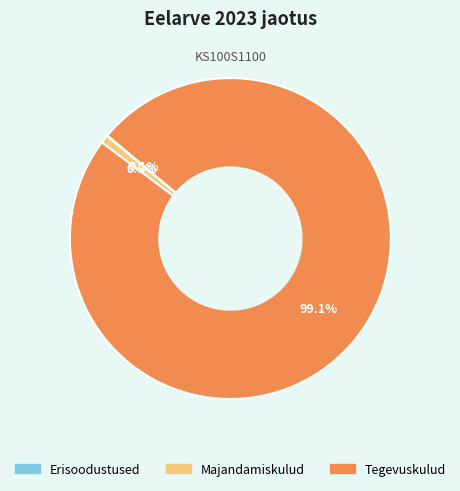

Does Tegevuskulud represent more than half of the total?

Yes